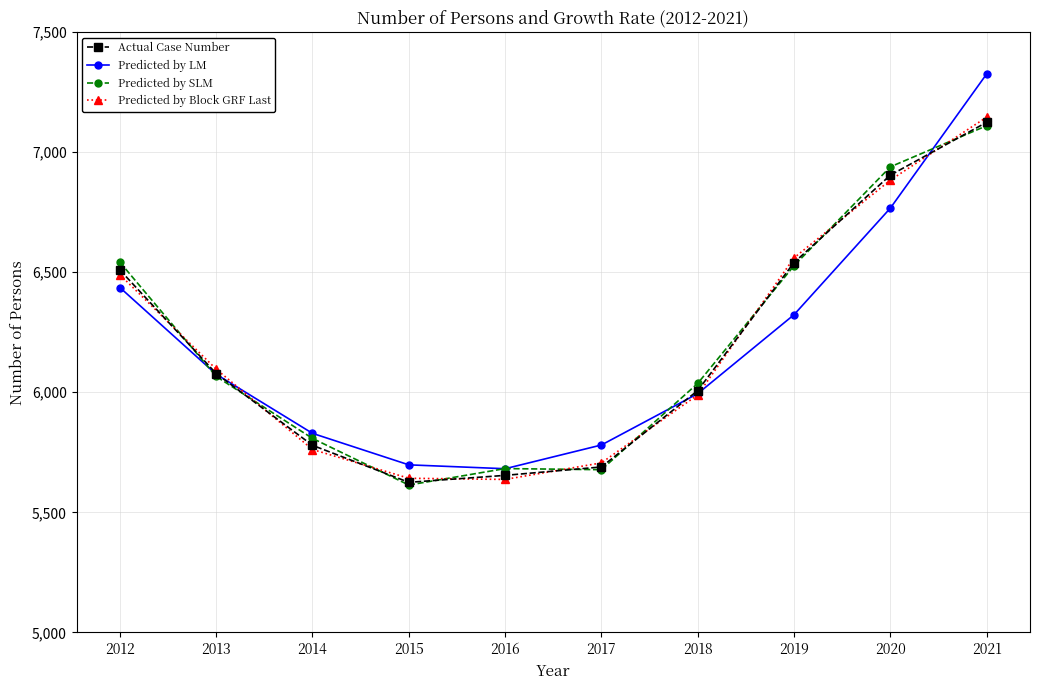

True or false: Predicted by SLM and Predicted by Block GRF Last cross at least once.

True